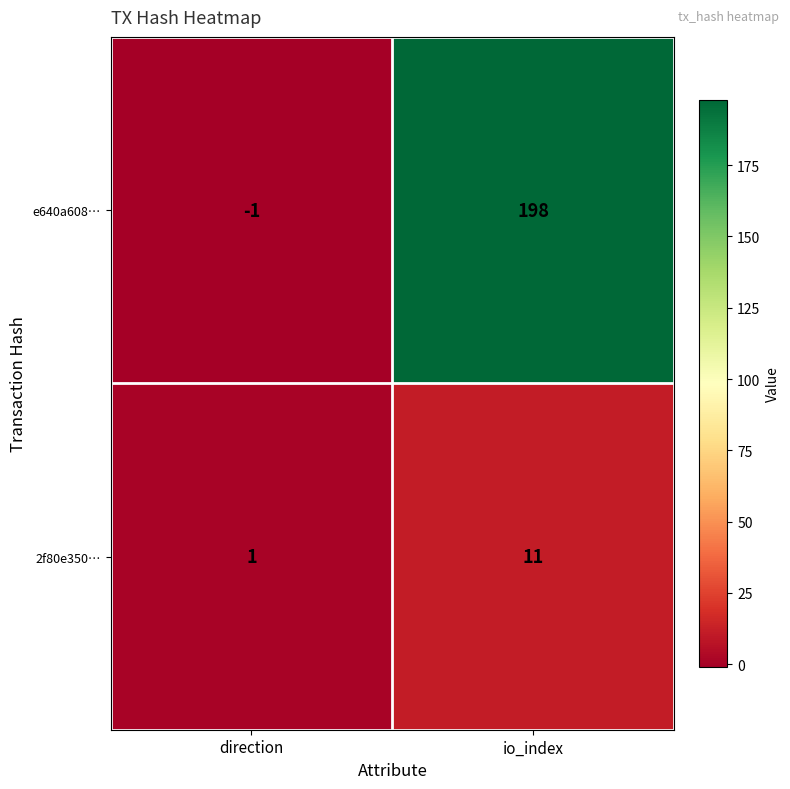

List the series in order of their peak value, highest first.

e640a608…, 2f80e350…